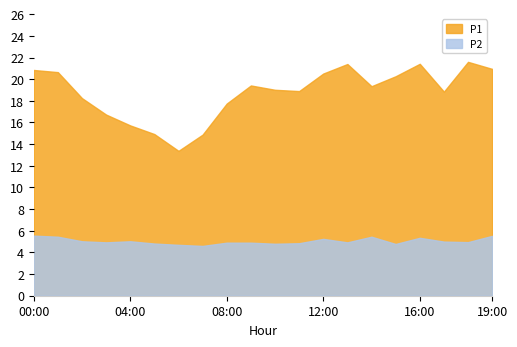

What is the difference between the maximum and minimum values in the P1 series?

8.2